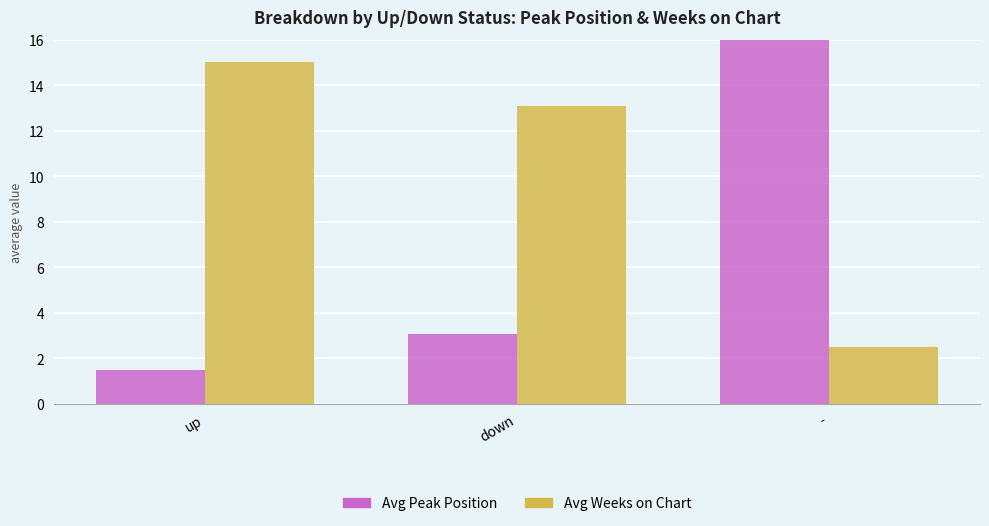

Reading left to right, transcribe all the data shown in this chart.

Avg Peak Position: 1.5	3.1	16.9
Avg Weeks on Chart: 15.0	13.1	2.5